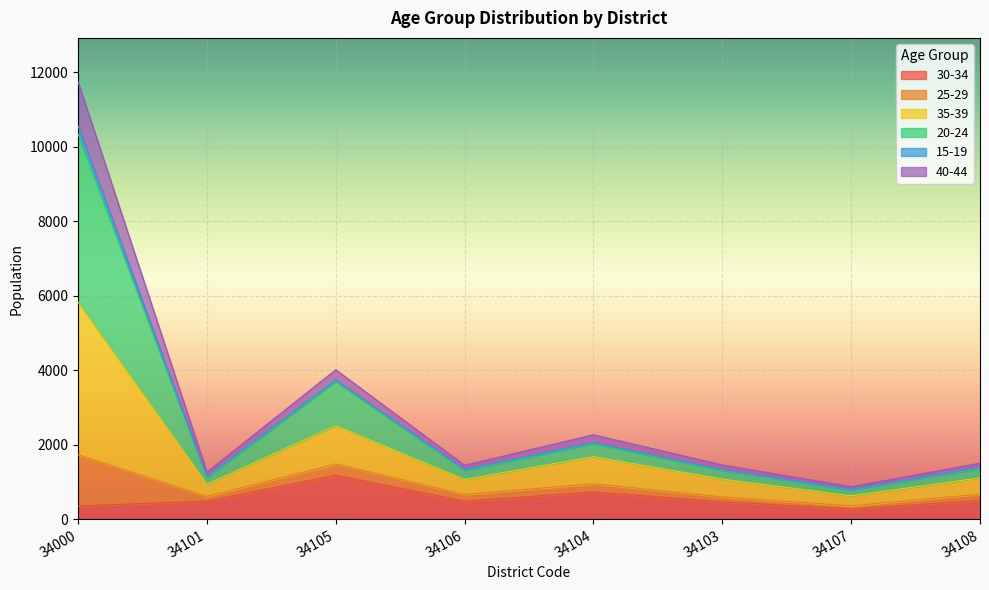

Which category has the lowest value across all series?

34107